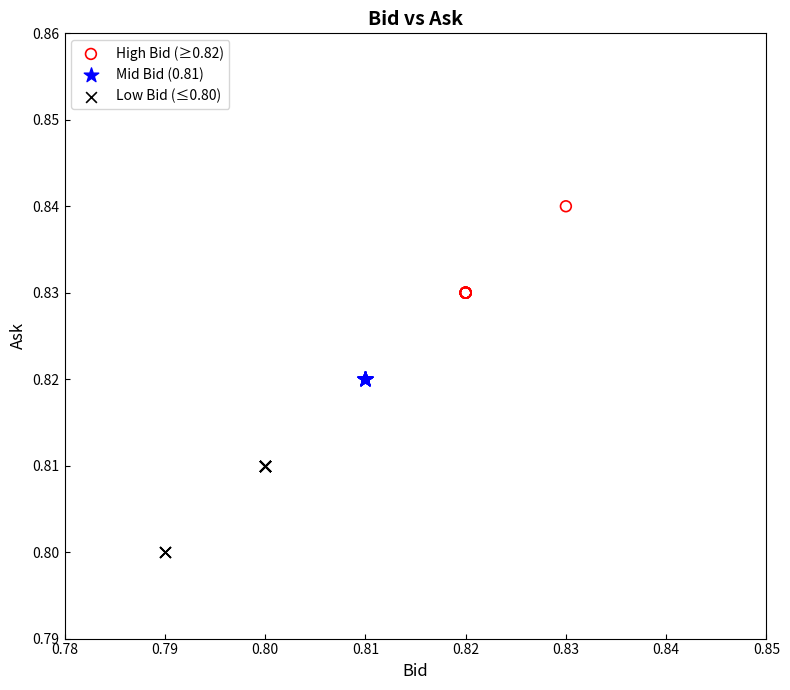

Which series reaches the maximum Y coordinate?

High Bid (≥0.82)